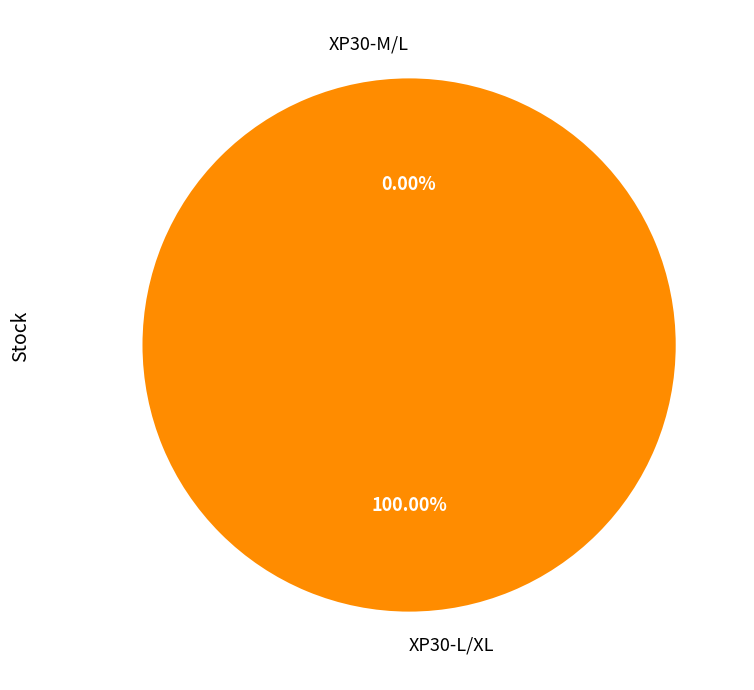

What is the change in value from XP30-M/L to XP30-L/XL?

+210